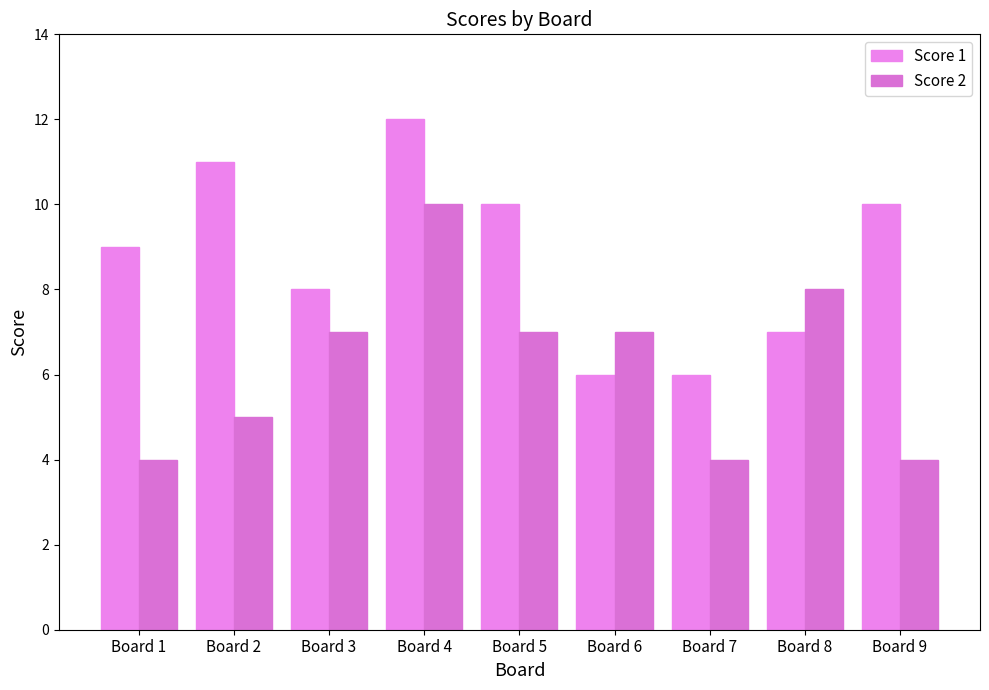

What are all the series names shown in the legend?

Score 1, Score 2